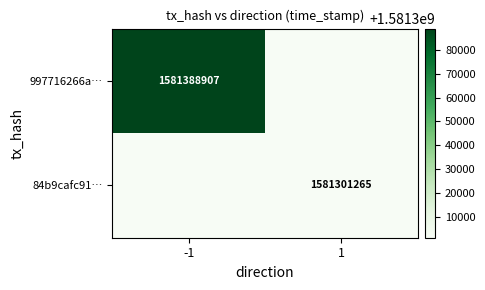

Rank the categories by 997716266a… value from lowest to highest.

1, -1